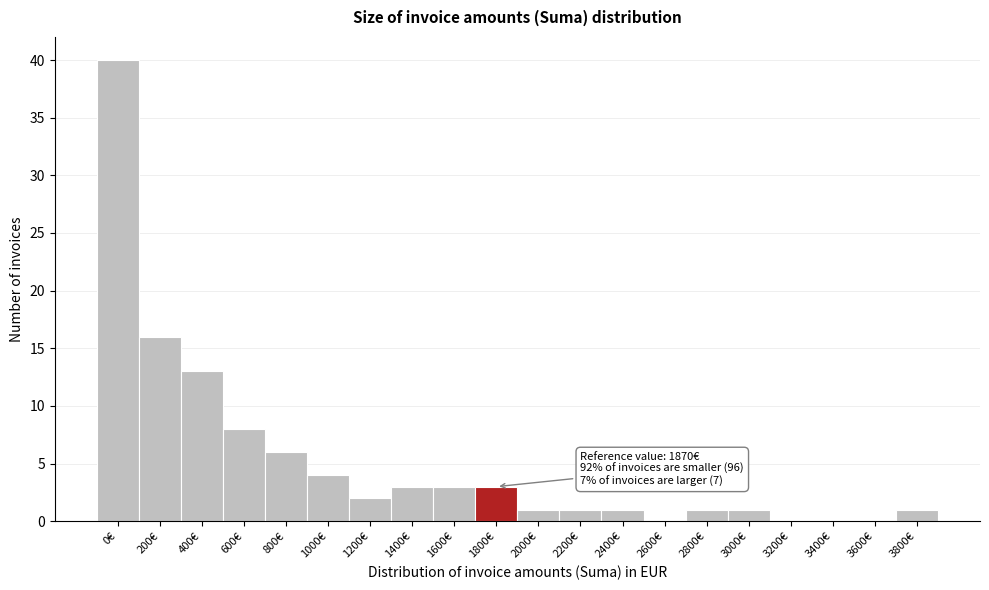

Reading left to right, transcribe all the data shown in this chart.

0€=40	200€=16	400€=13	600€=8	800€=6	1000€=4	1200€=2	1400€=3	1600€=3	1800€=3	2000€=1	2200€=1	2400€=1	2600€=0	2800€=1	3000€=1	3200€=0	3400€=0	3600€=0	3800€=1